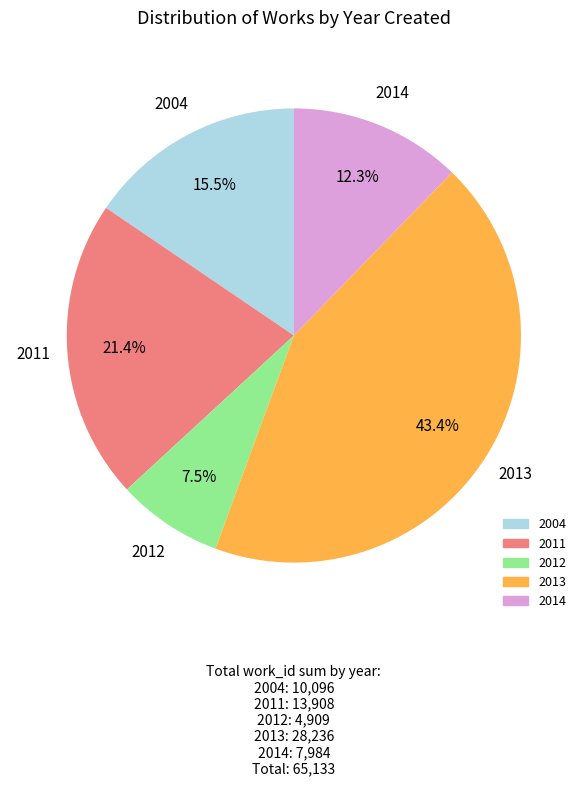

Does any single category account for the majority?

No